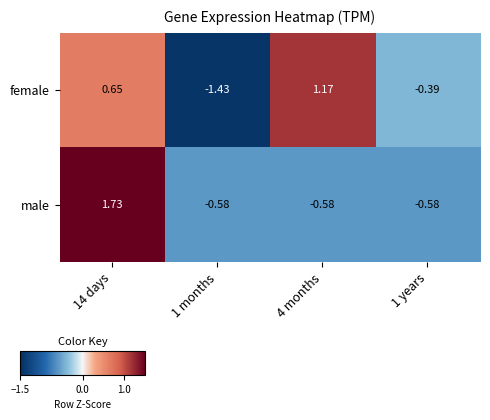

Which series has the largest range (max minus min)?

female